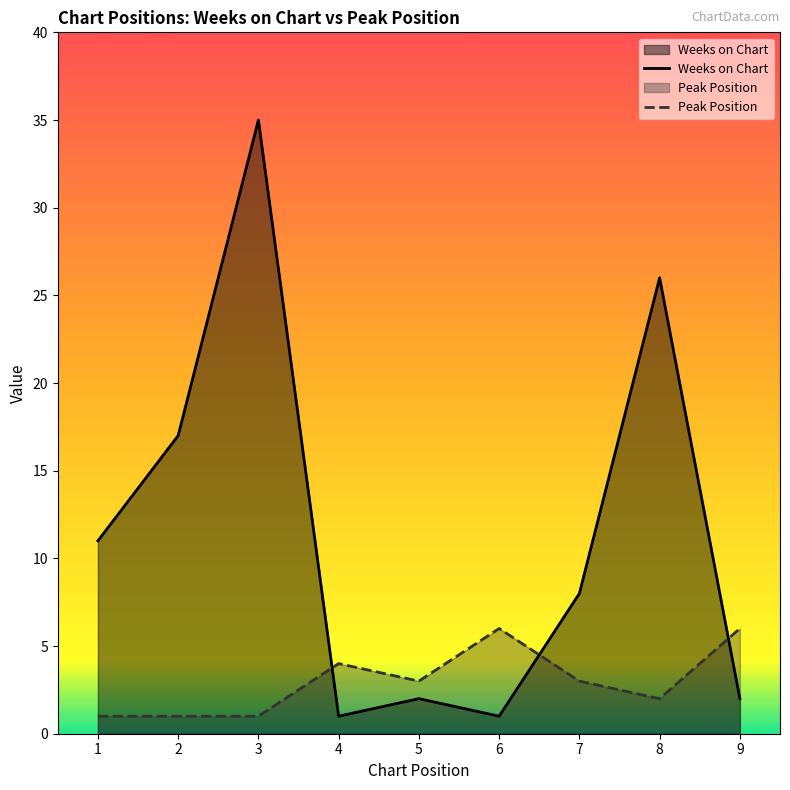

What is the value of the Peak Position point at the 6th from the left?

6